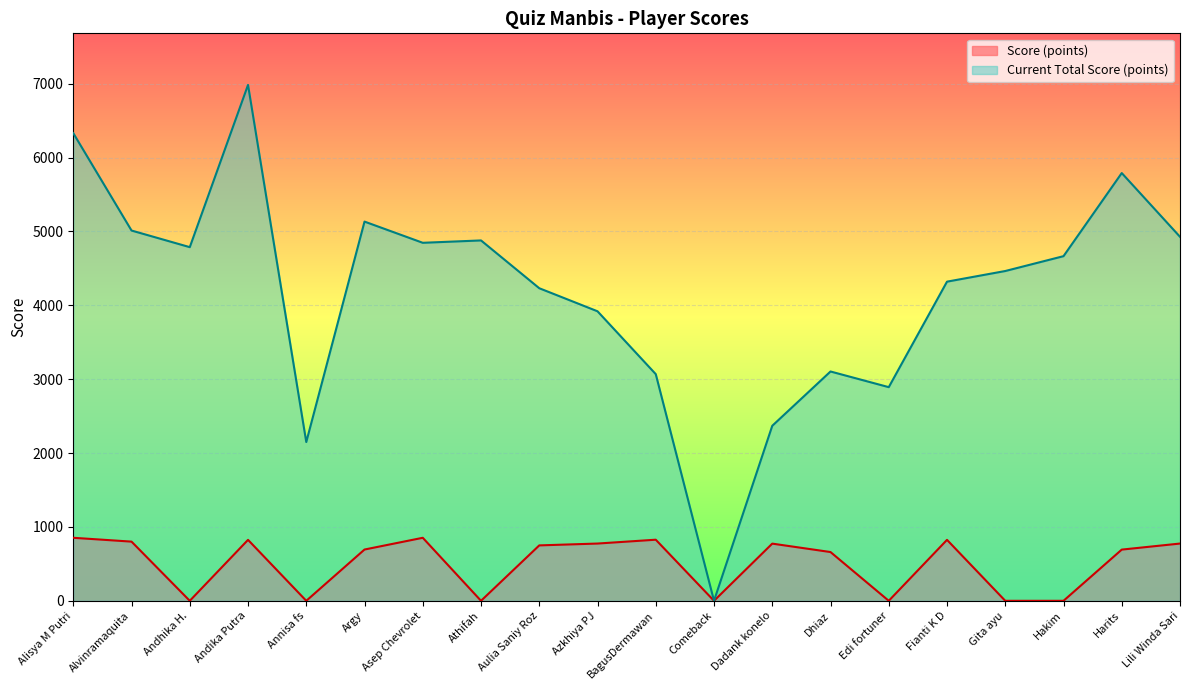

Which series has the widest spread of values?

Current Total Score (points)